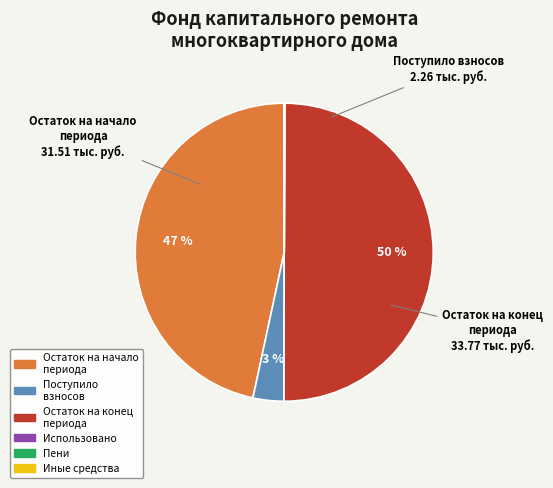

Which category has the biggest portion of the pie?

Остаток на конец периода